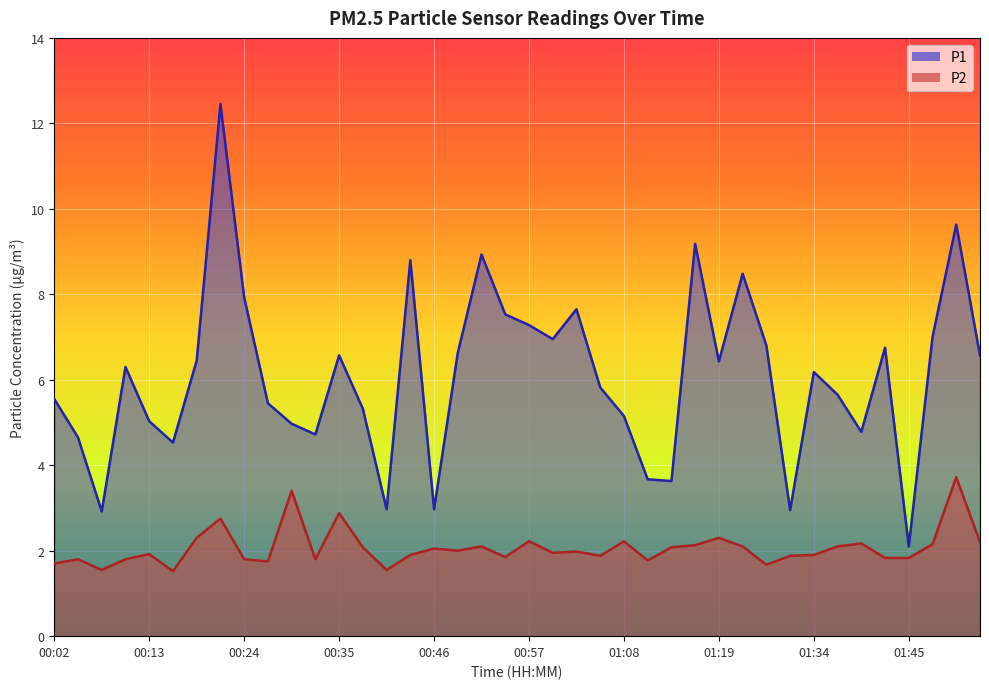

True or false: P1 and P2 cross at least once.

False